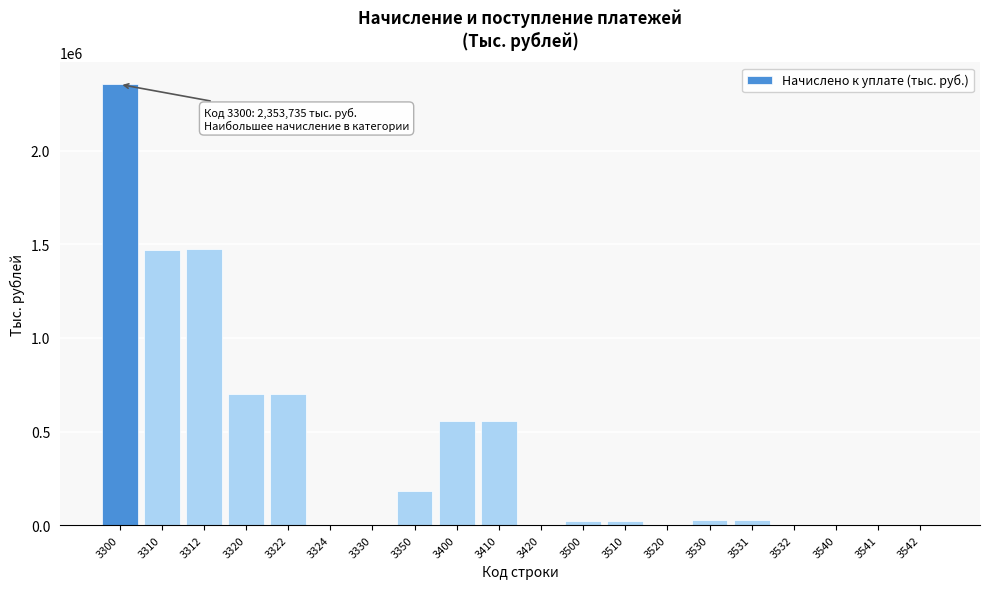

What is the maximum value shown in the chart?

2353735